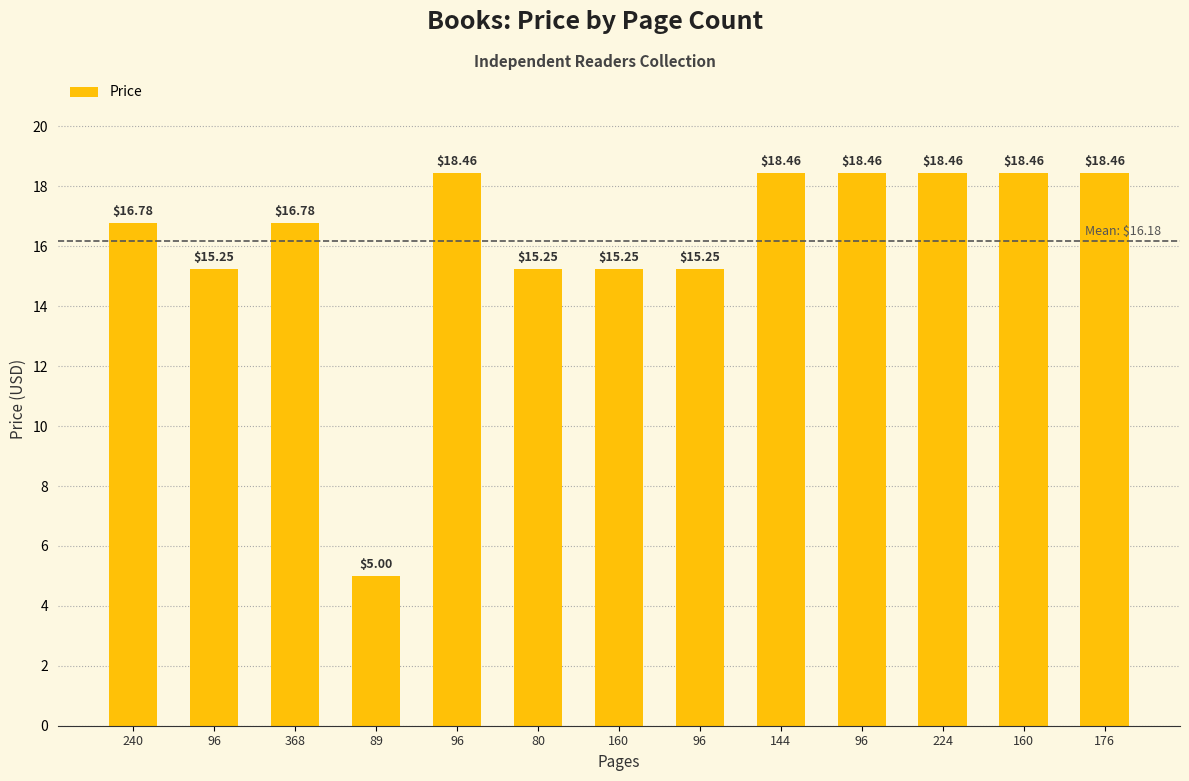

Reading left to right, what are all the values shown in this chart?

16.8	15.2	16.8	5.0	18.5	15.2	15.2	15.2	18.5	18.5	18.5	18.5	18.5